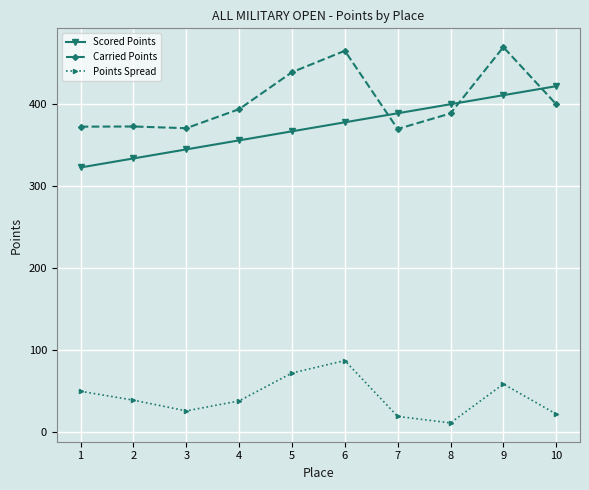

Where does the Carried Points series first go above 393?

4